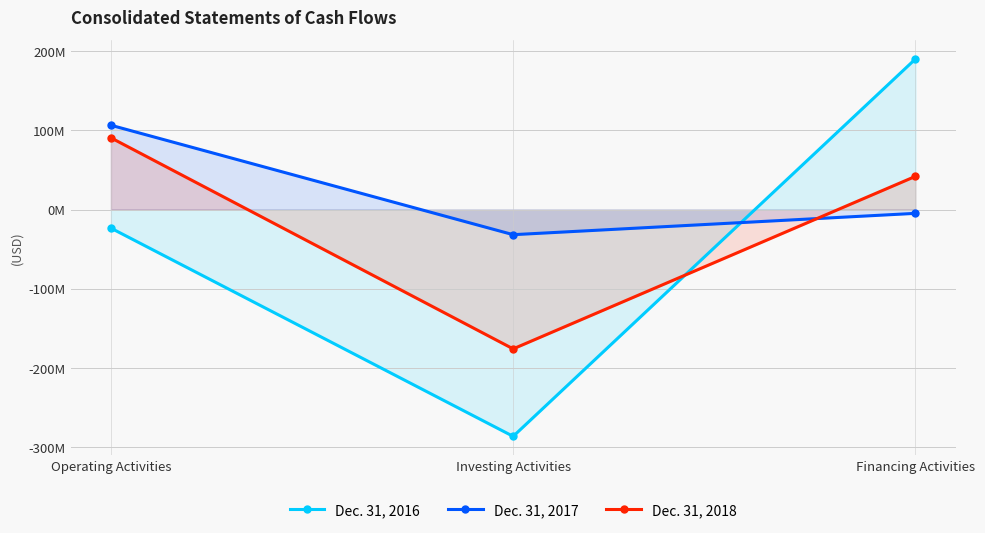

How many data points in Dec. 31, 2016 are above -23393000?

1